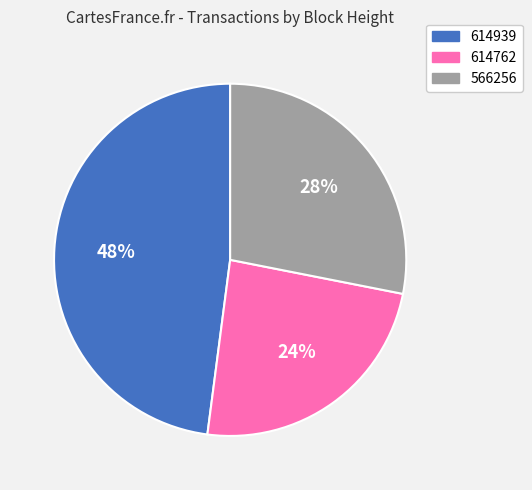

How many slices are in this pie chart?

3